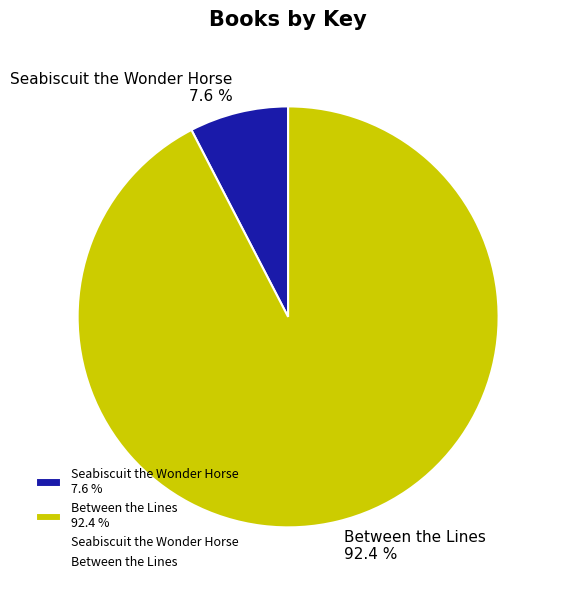

Which category accounts for the majority?

Between the Lines